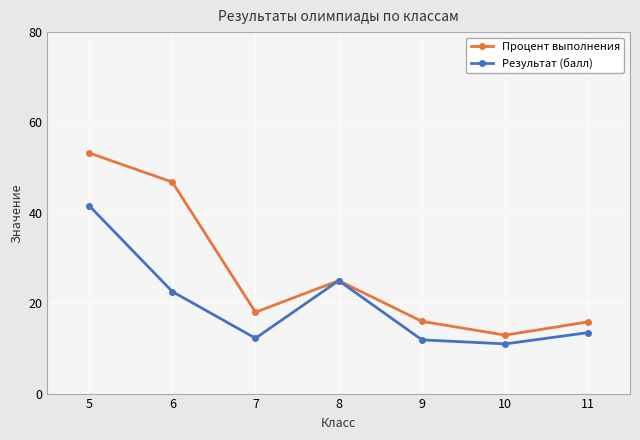

Where is Результат (балл) nearest to the value 26?

8